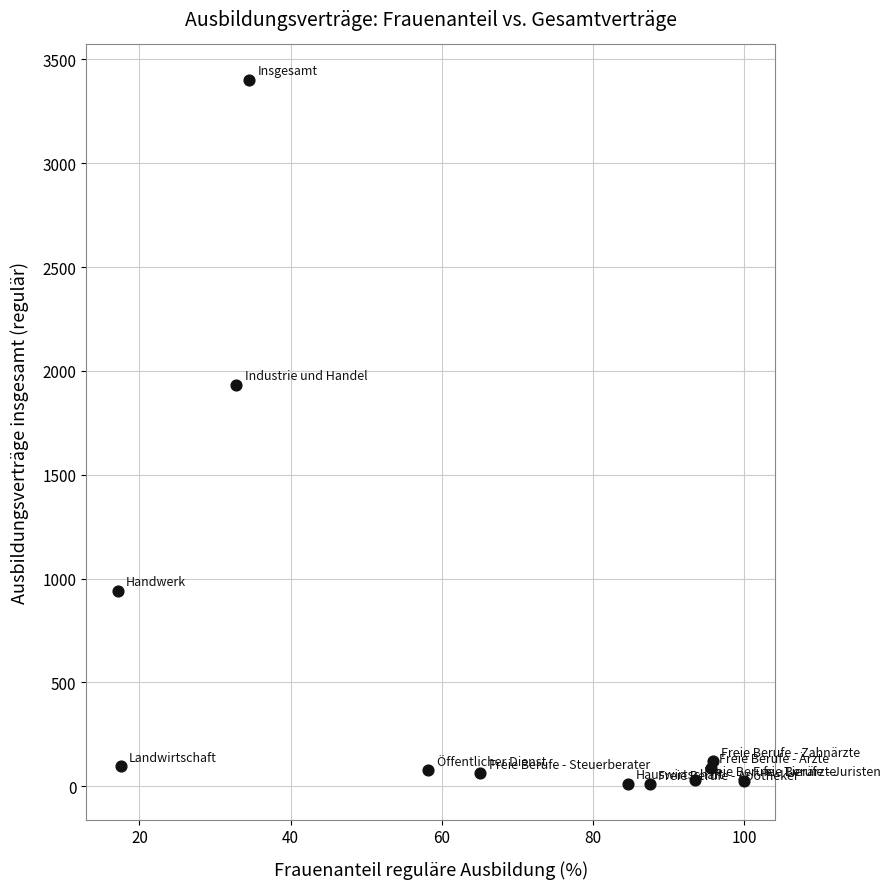

What Y value in the scatter plot is closest to 1705?

1932